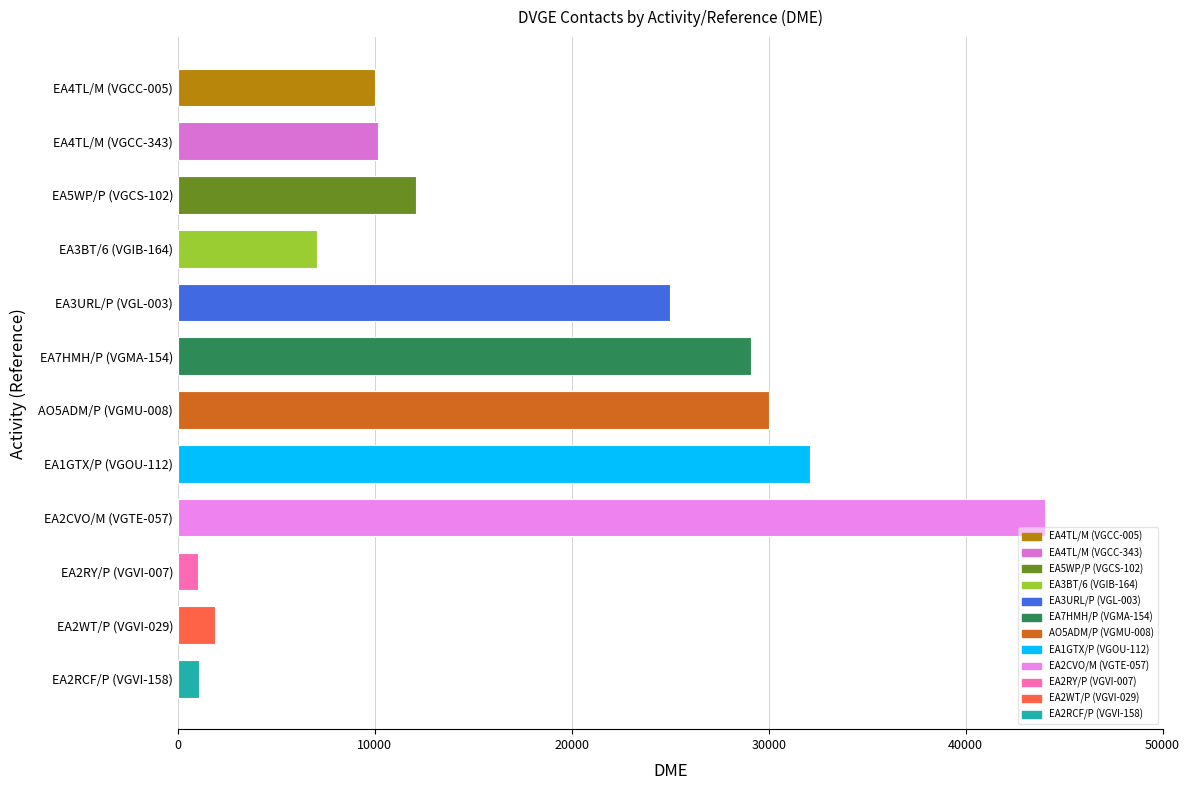

What is the difference between the second highest and minimum values?

31077